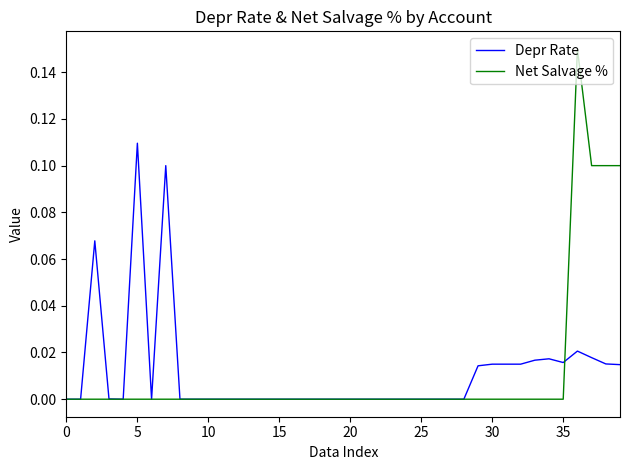

Between which two adjacent categories do Depr Rate and Net Salvage % first intersect?

35 and 36